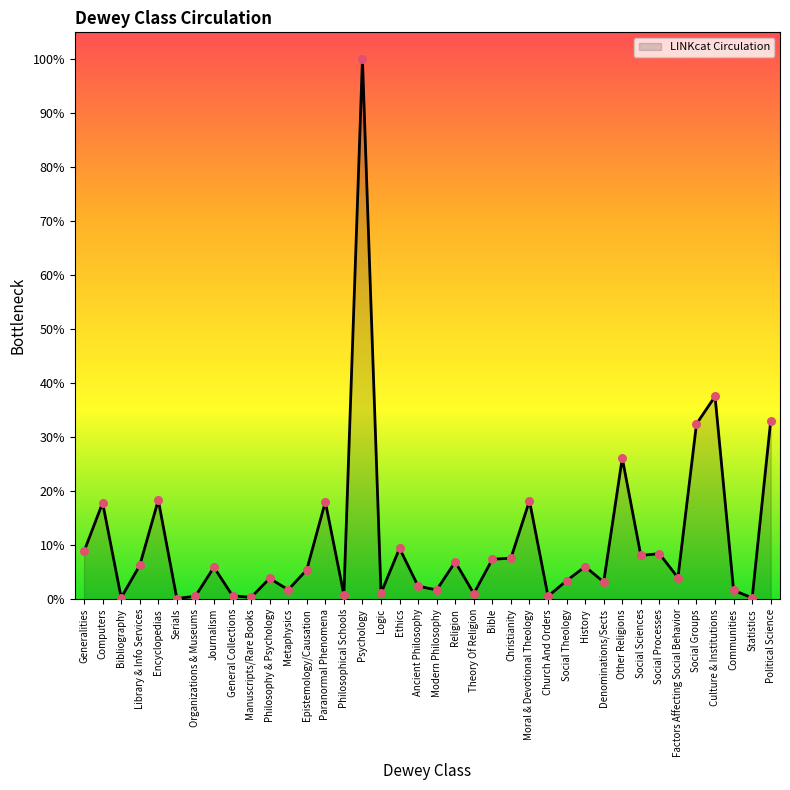

Which has a higher value, Metaphysics or Factors Affecting Social Behavior?

Factors Affecting Social Behavior